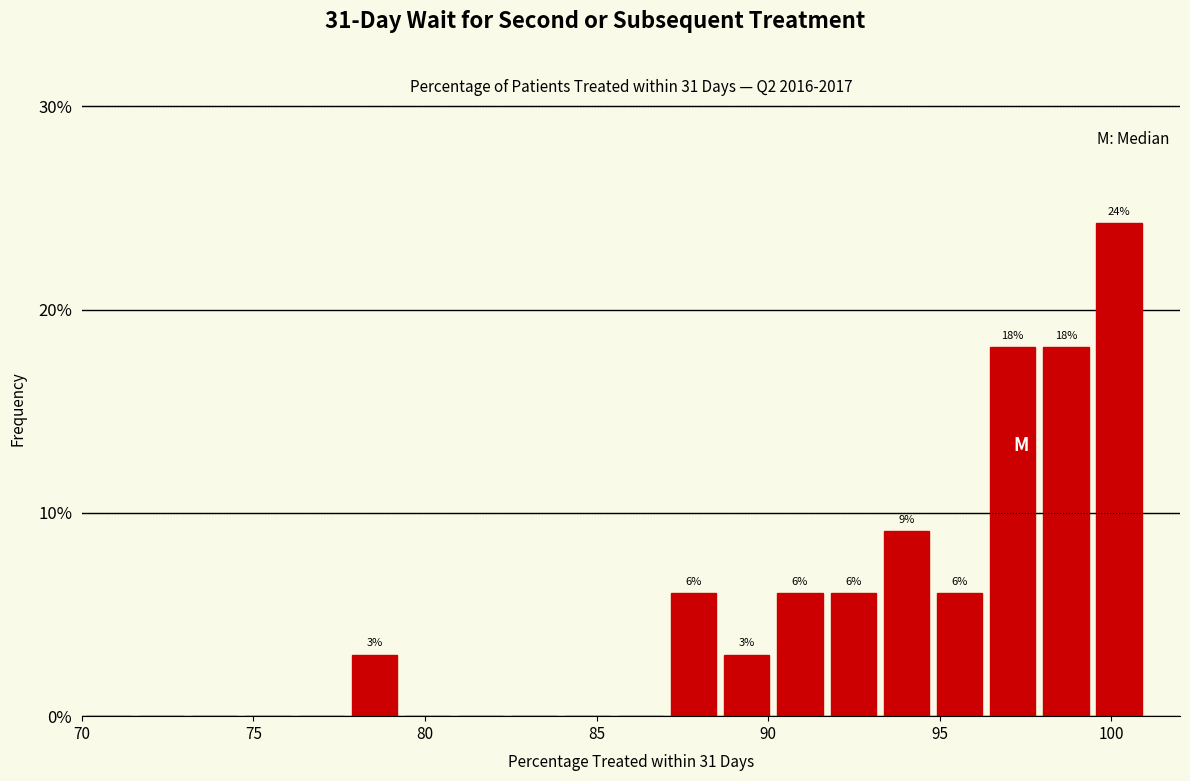

Around what value on the x-axis is the tallest bar? Give the approximate position of its centre, as read against the axis.

100.0